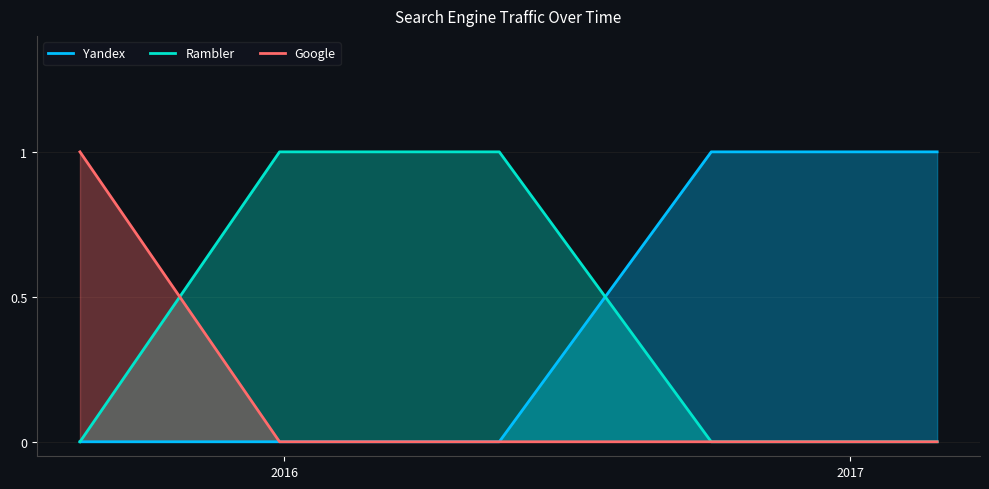

True or false: Yandex and Google cross at least once.

False